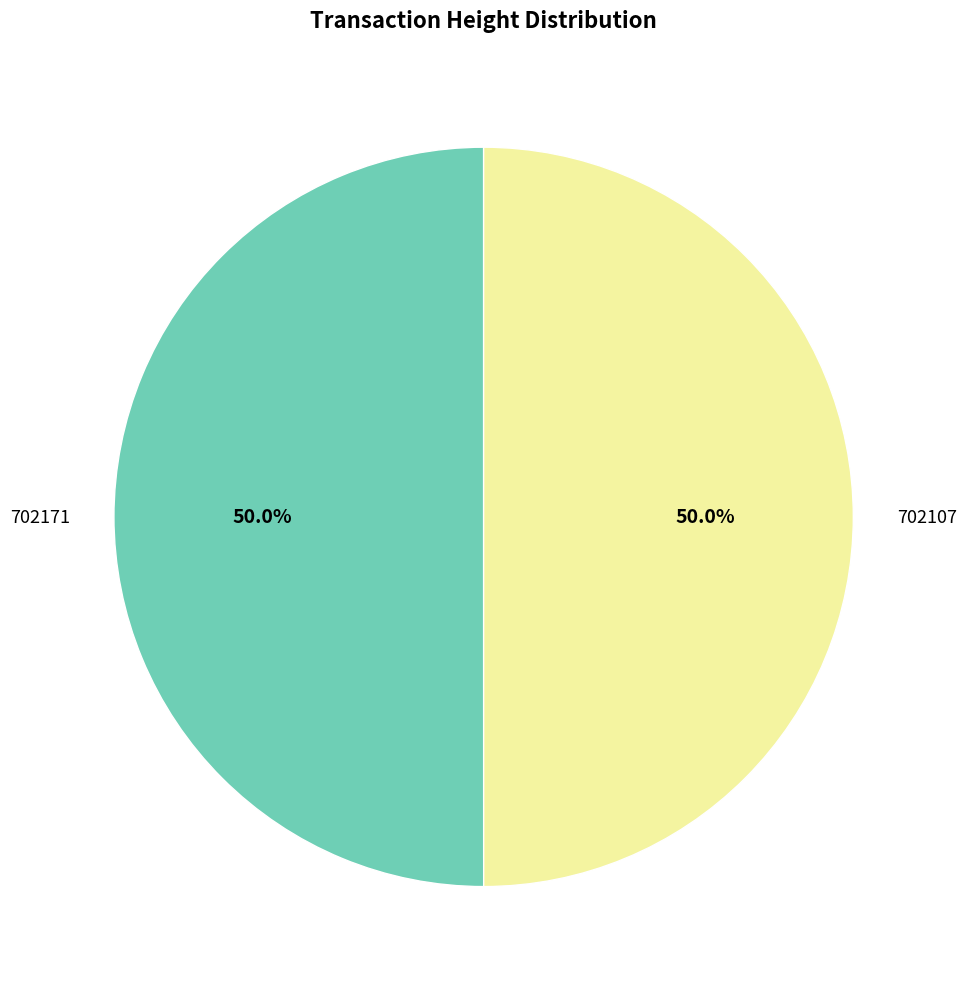

Combined, what portion of the pie is 702107 and 702171?

100.0%